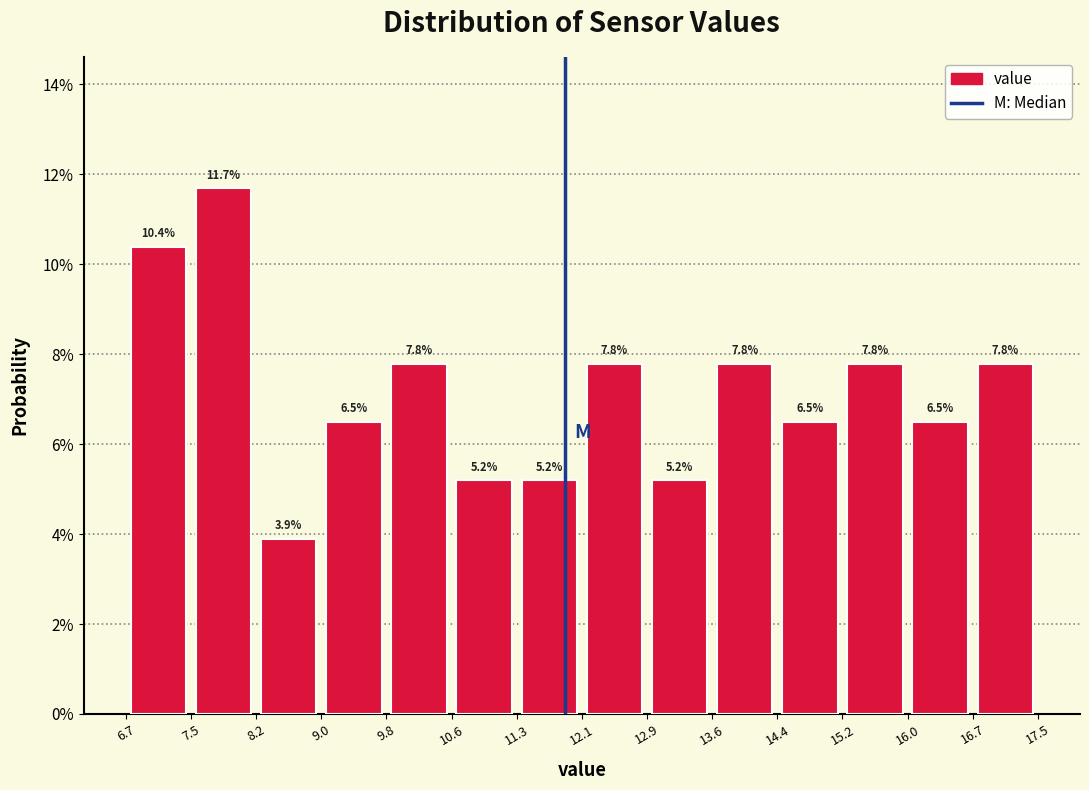

Reading left to right, list every bar in this chart as the range it spans on the x-axis followed by its height.

6.7 to 7.5: 10.4
7.5 to 8.2: 11.7
8.2 to 9.0: 3.9
9.0 to 9.8: 6.5
9.8 to 10.6: 7.8
10.6 to 11.3: 5.2
11.3 to 12.1: 5.2
12.1 to 12.9: 7.8
12.9 to 13.6: 5.2
13.6 to 14.4: 7.8
14.4 to 15.2: 6.5
15.2 to 16.0: 7.8
16.0 to 16.7: 6.5
16.7 to 17.5: 7.8